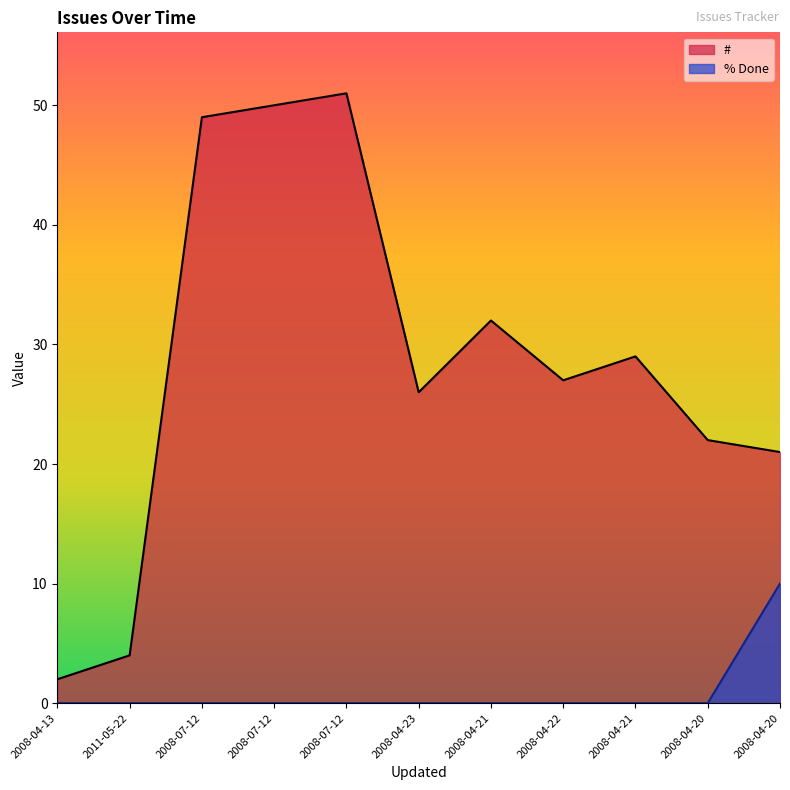

What is the difference between the second highest and second lowest values in the # series?

46